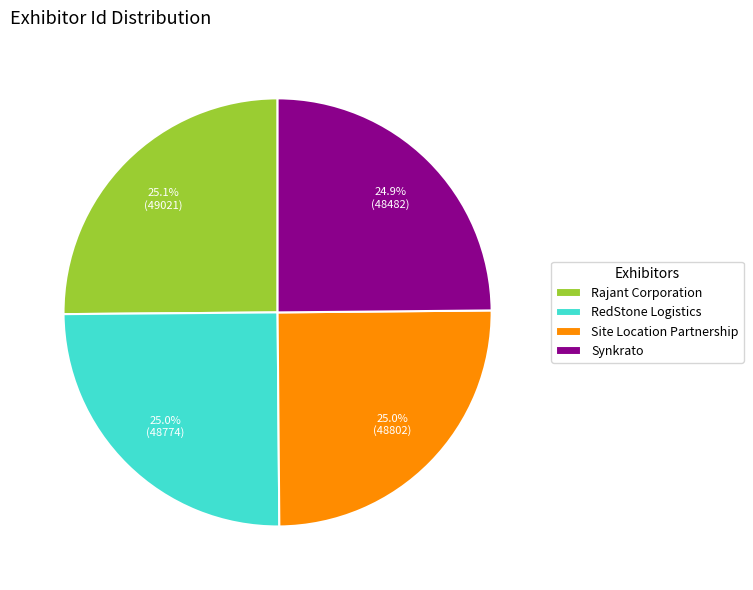

Count the number of slices in the pie.

4